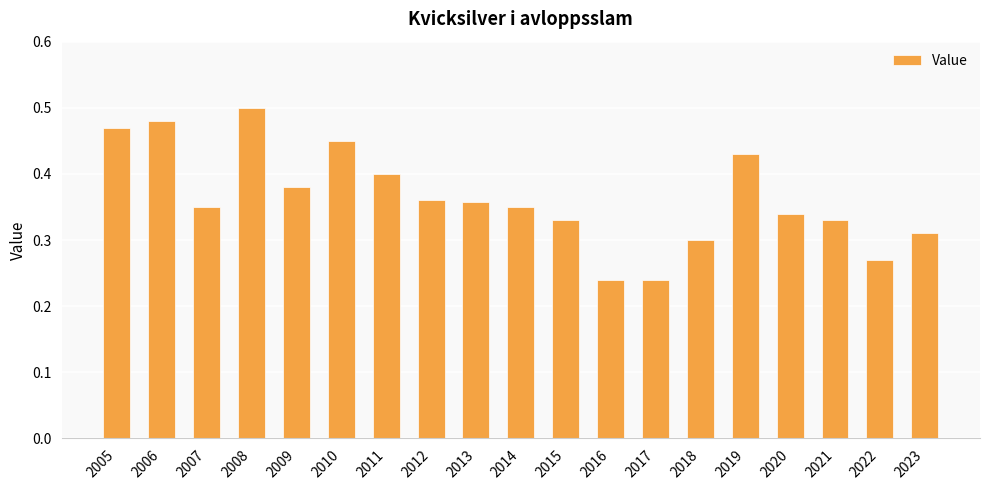

What is the difference between the values at 2015 and 2022?

0.1